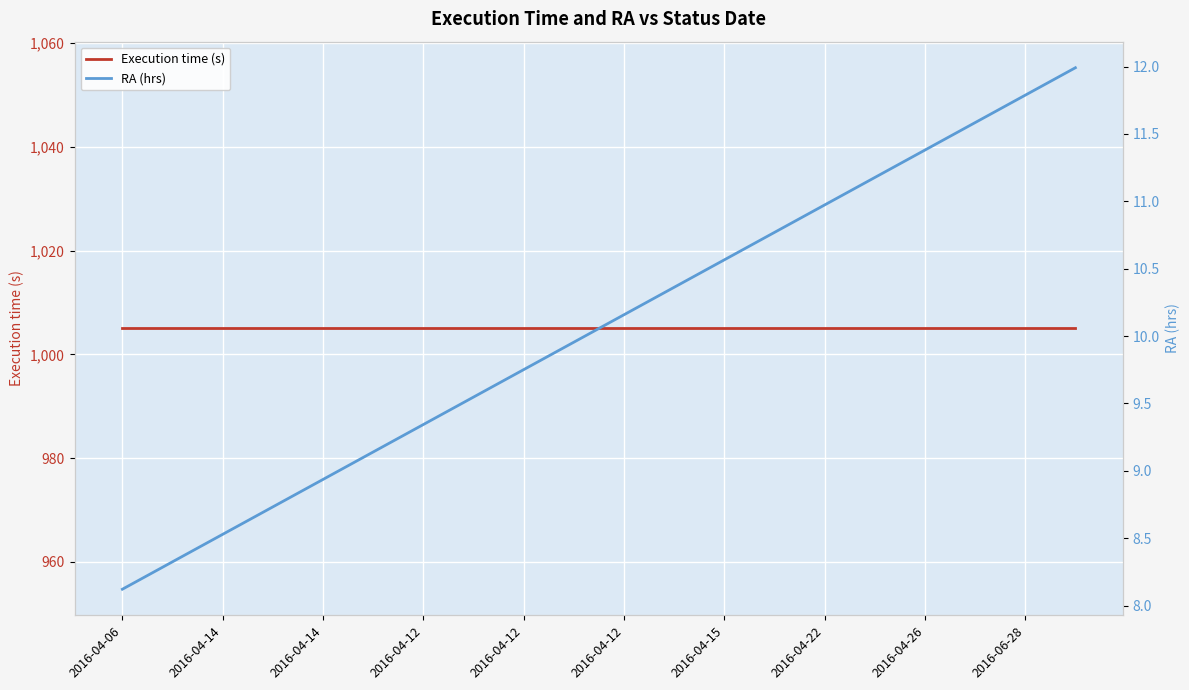

Which category has the lowest value in the RA (hrs) series?

2016-04-06